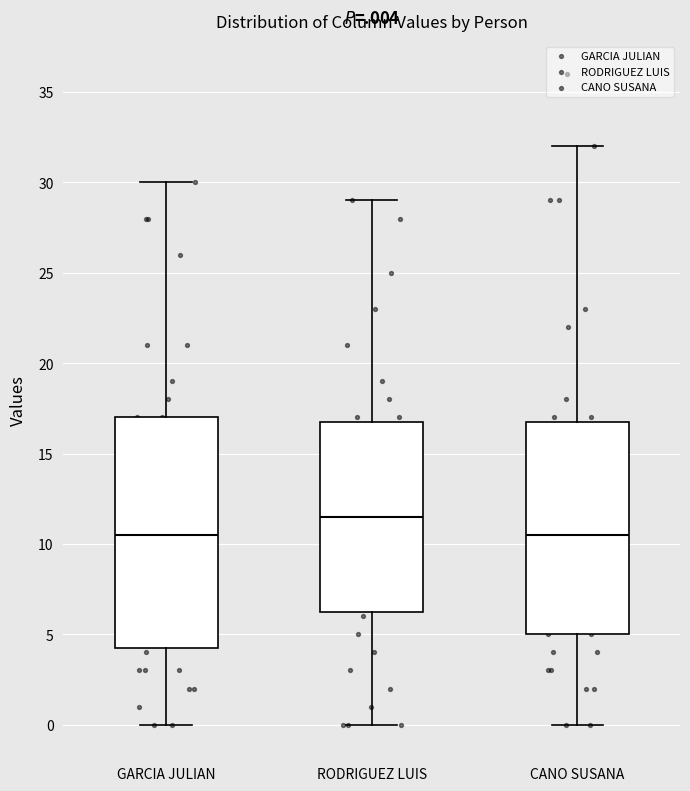

Reading left to right, read every box against the y-axis: the position of its median line, the range the box covers, and the ends of its whiskers. The values are not printed on the chart, so give them approximately, as read against the axis.

GARCIA JULIAN: median 10.5, box 4.5 to 17.0, whiskers 0.0 to 30.0
RODRIGUEZ LUIS: median 11.5, box 6.5 to 17.0, whiskers 0.0 to 29.0
CANO SUSANA: median 10.5, box 5.0 to 17.0, whiskers 0.0 to 32.0